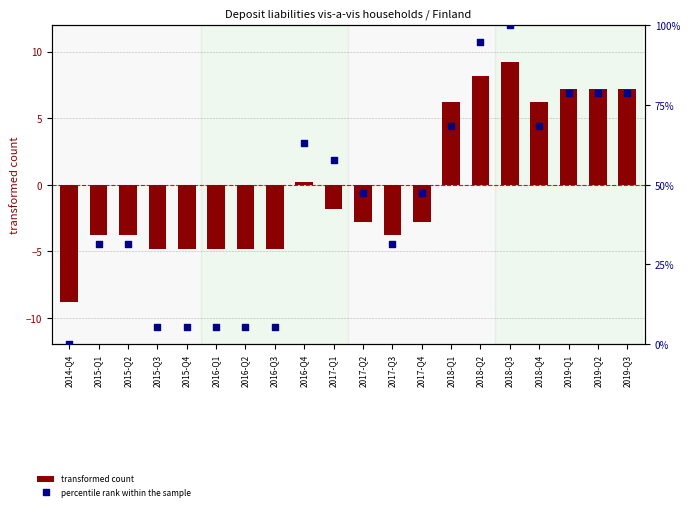

What are all the series names shown in the legend?

transformed count, percentile rank within the sample